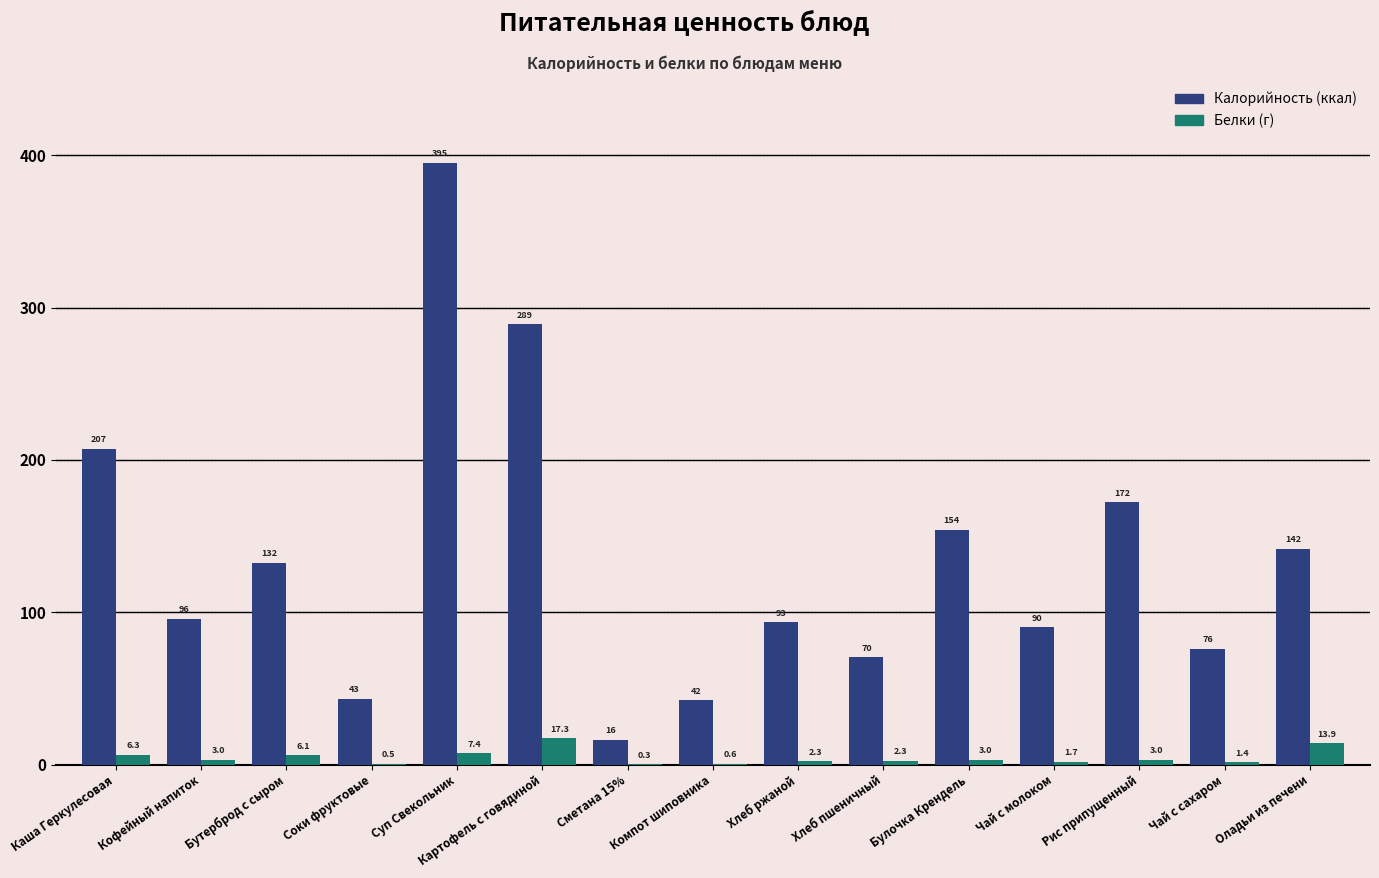

What is the total value across all series at Чай с сахаром?

77.5